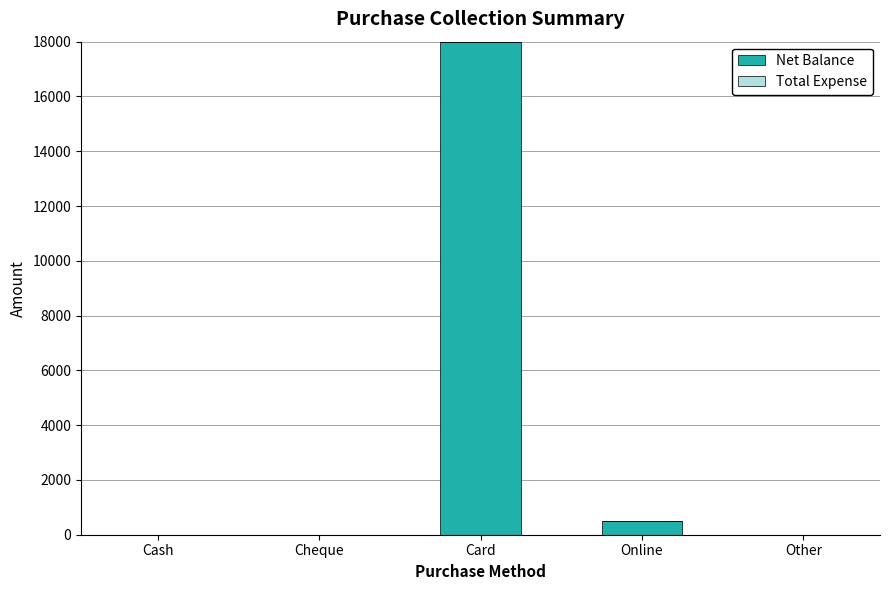

What is the sum of the values at Card and Online?

18500